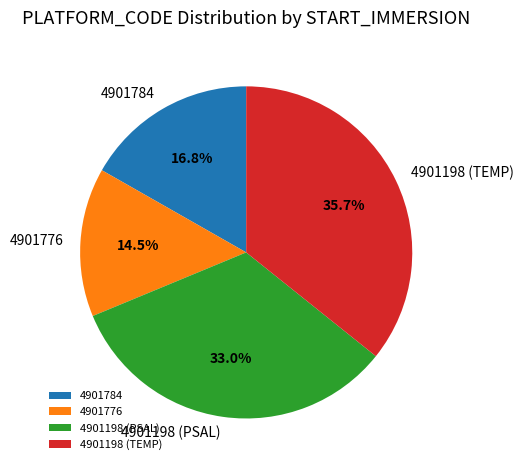

To the nearest percent, what is the combined percentage of 4901784 and 4901776?

31%